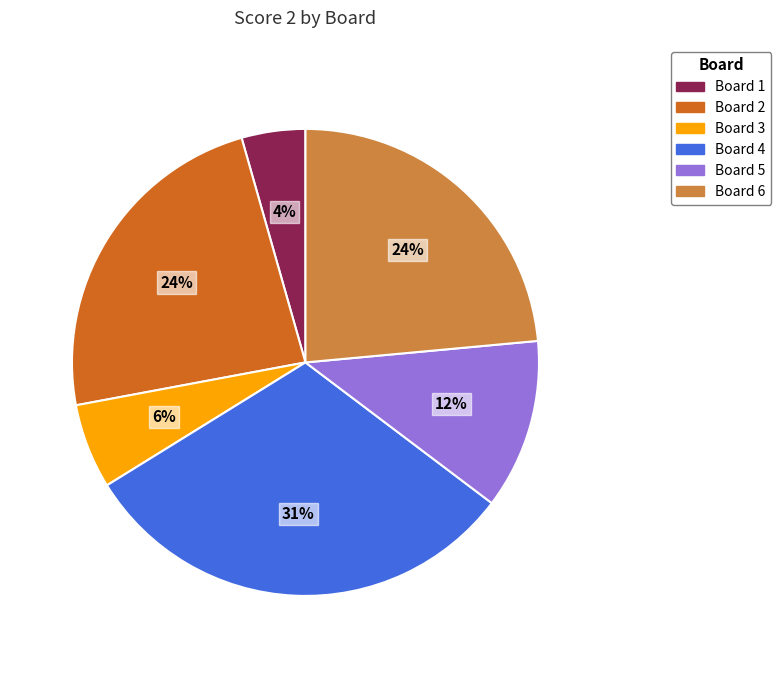

Is the sum of Board 3 and Board 4 greater than half?

No